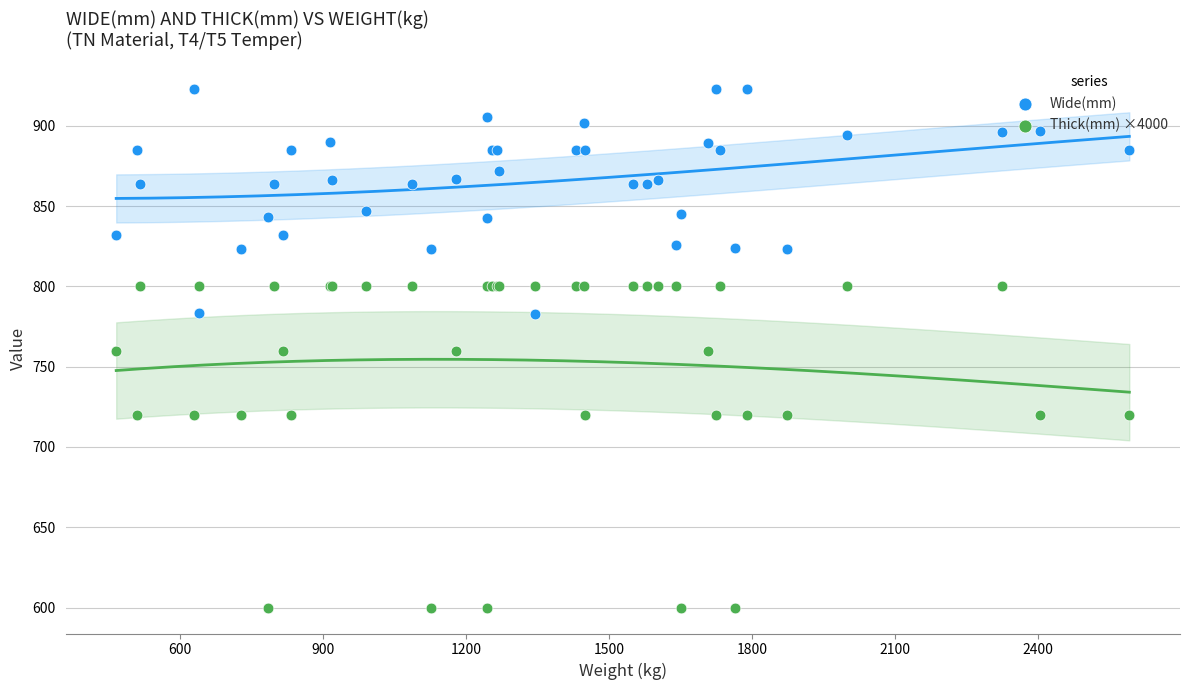

What are all the series names shown in the legend?

Wide(mm), Thick(mm) ×4000